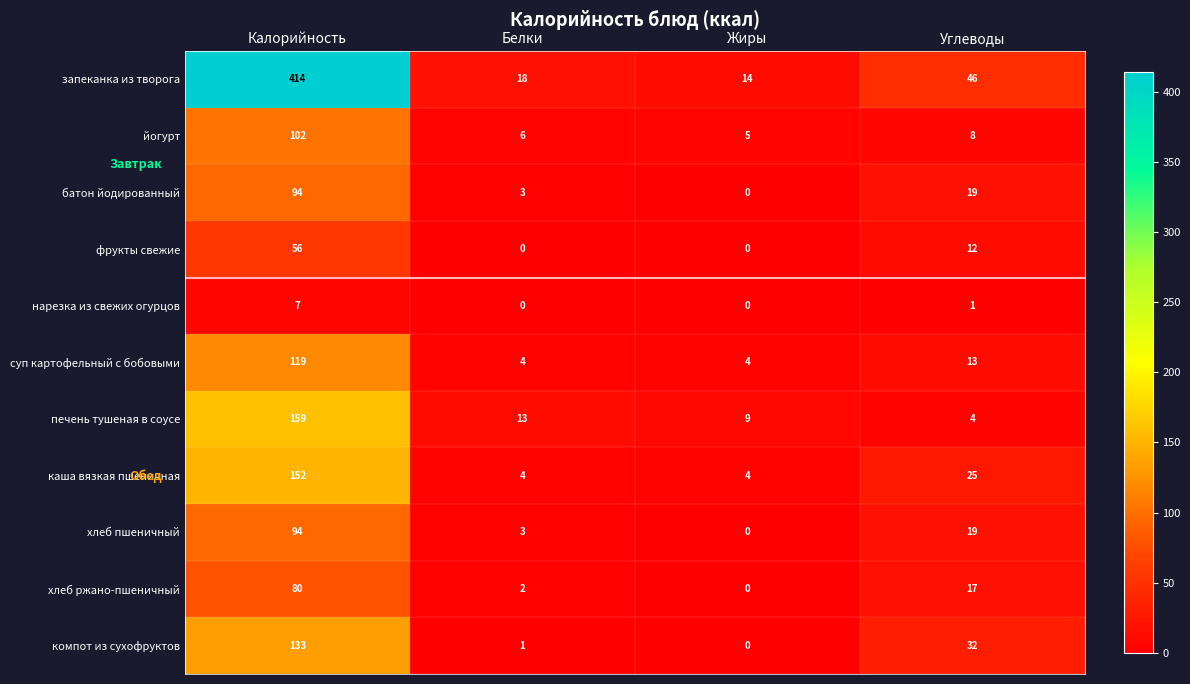

Where is печень тушеная в соусе nearest to the value 81?

Белки